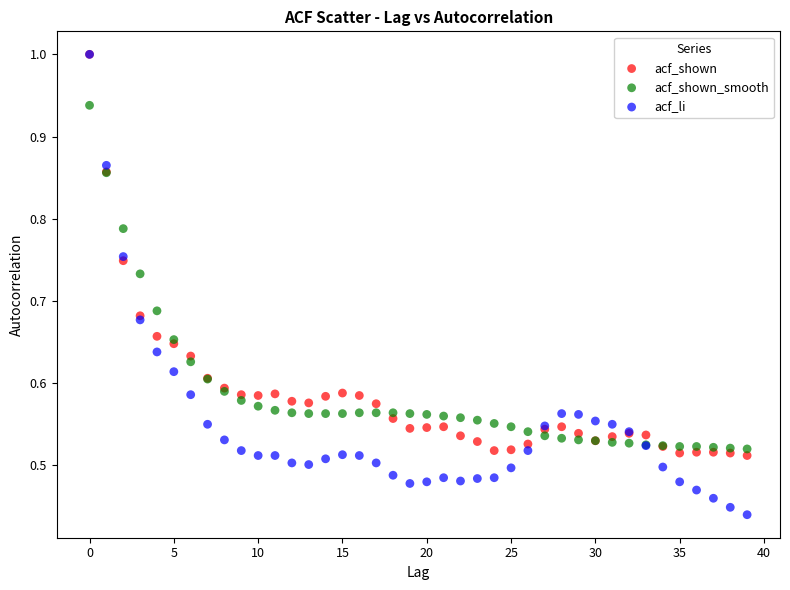

What are all the series names shown in the legend?

acf_shown, acf_shown_smooth, acf_li